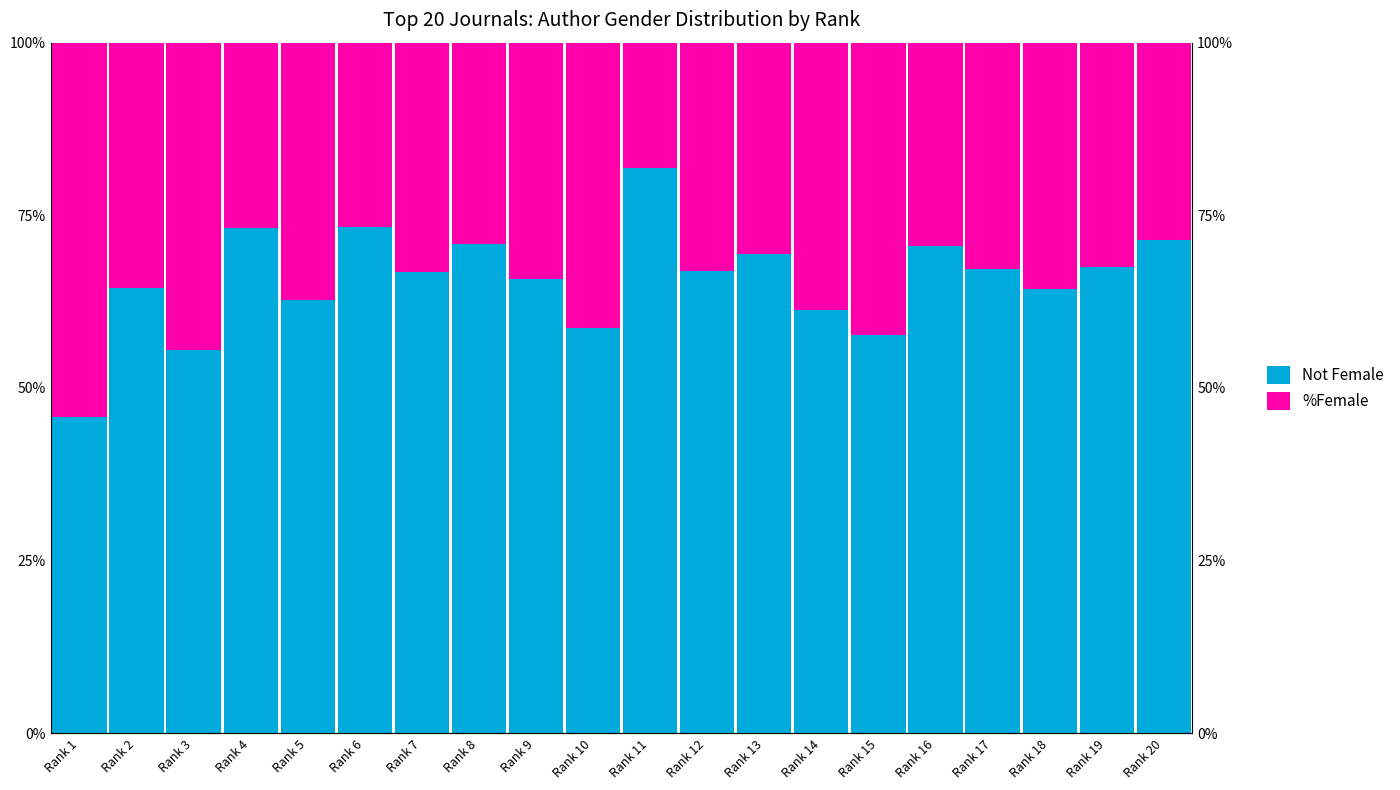

Rank the series by their maximum value, from highest to lowest.

Not Female, %Female